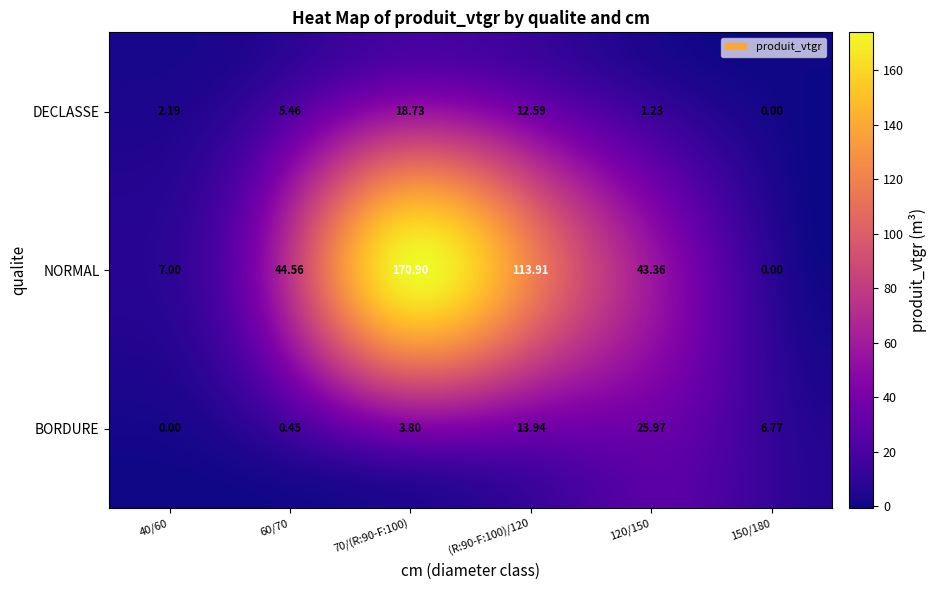

How many data points in BORDURE are less than 6?

3